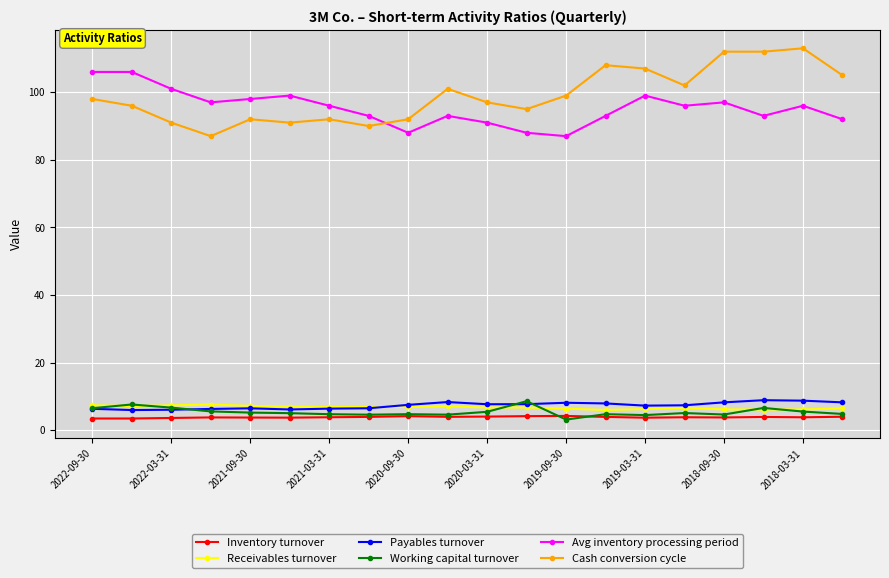

How many lines are shown in the chart?

6